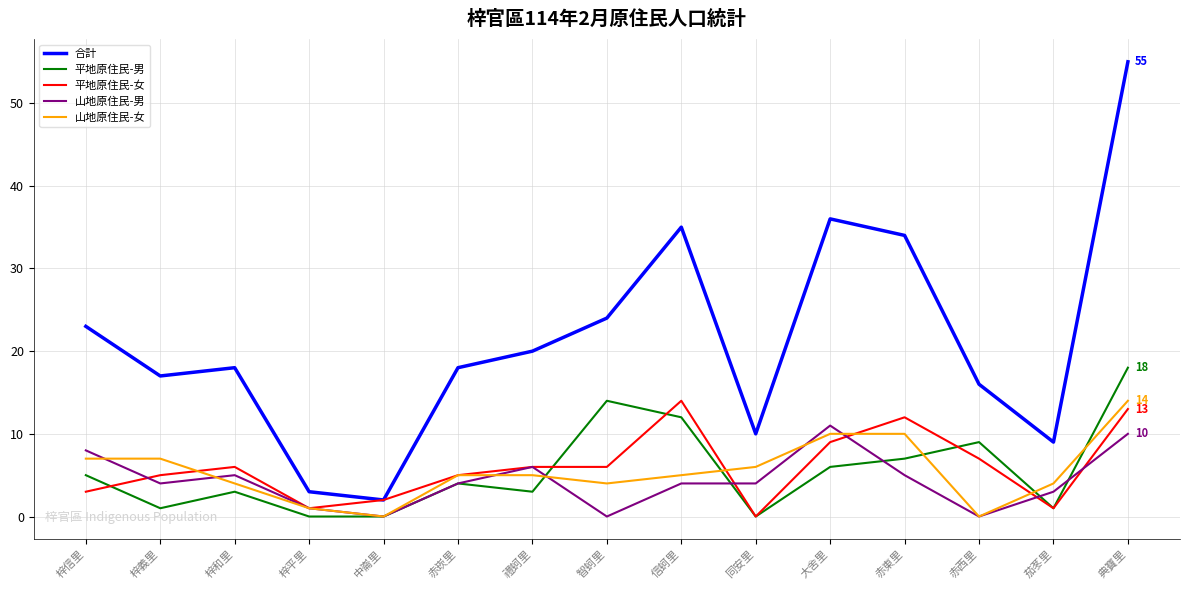

True or false: 山地原住民-女 has a value of 4 at 茄苳里.

True